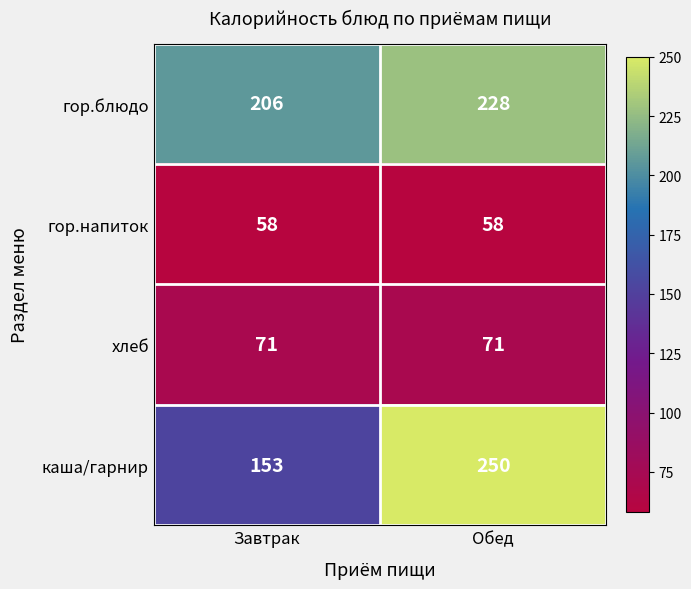

How many series are shown in this chart?

4